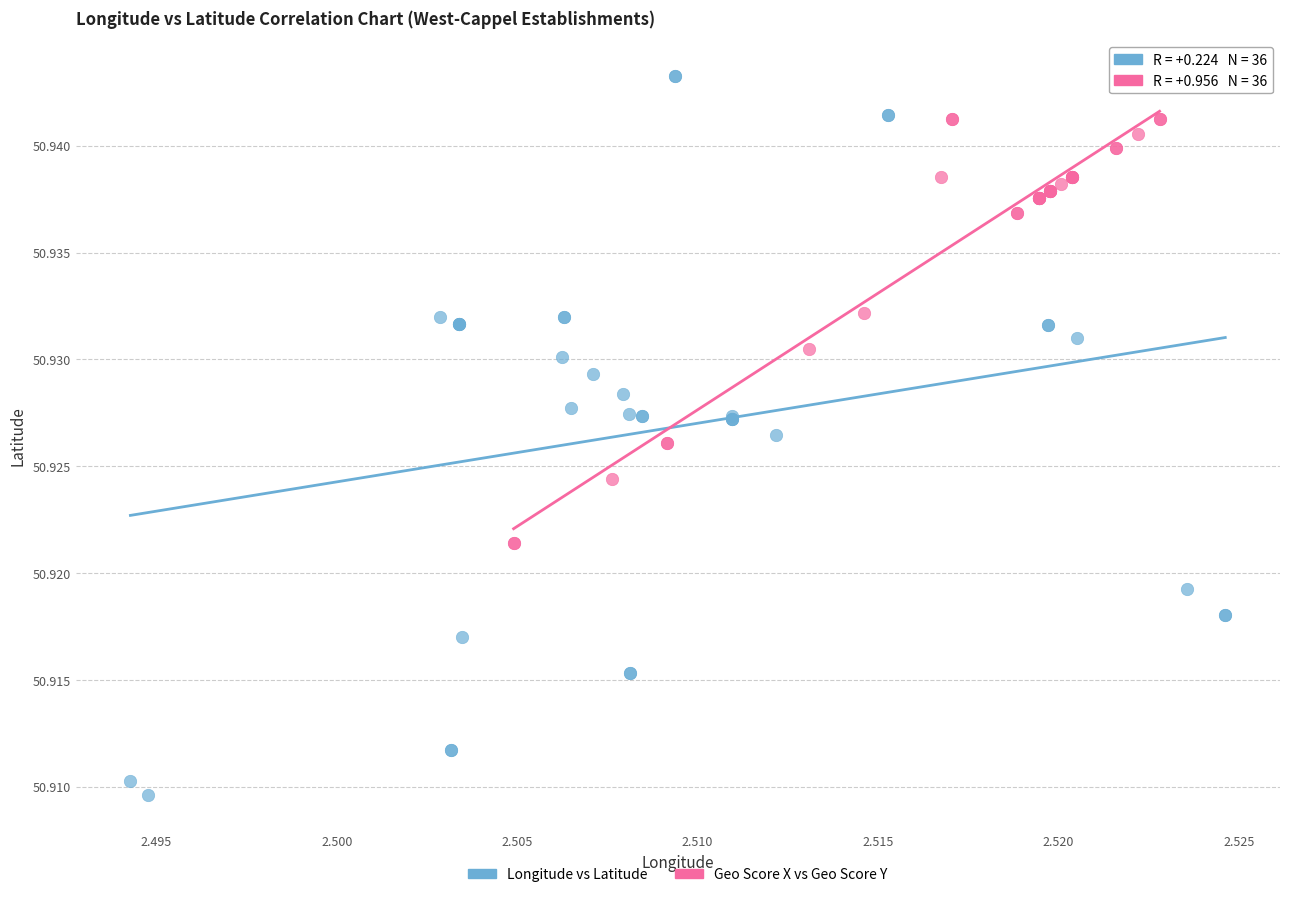

What are all the series names shown in the legend?

Longitude vs Latitude, Geo Score X vs Geo Score Y